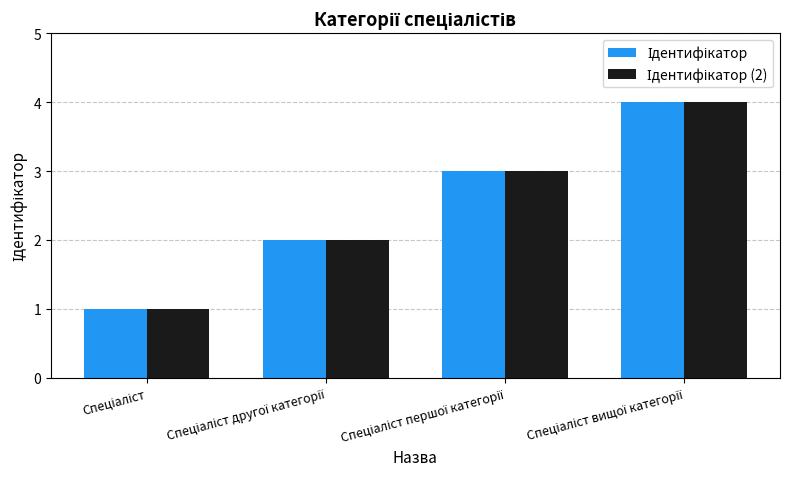

What is the greatest value displayed?

4